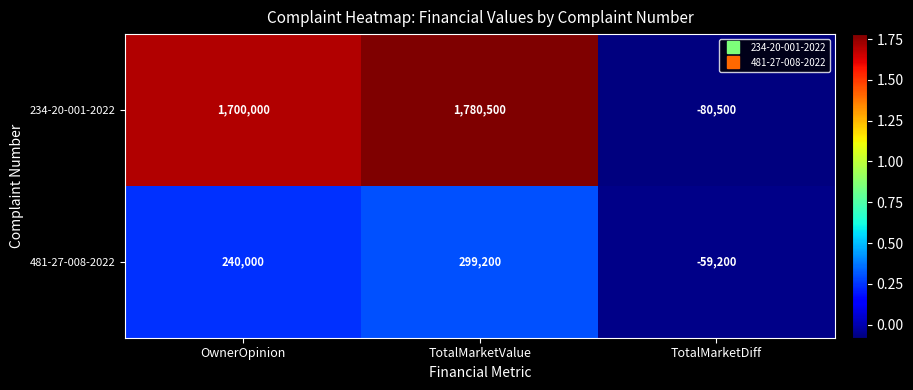

Between TotalMarketValue and TotalMarketDiff, which series saw the biggest shift?

234-20-001-2022